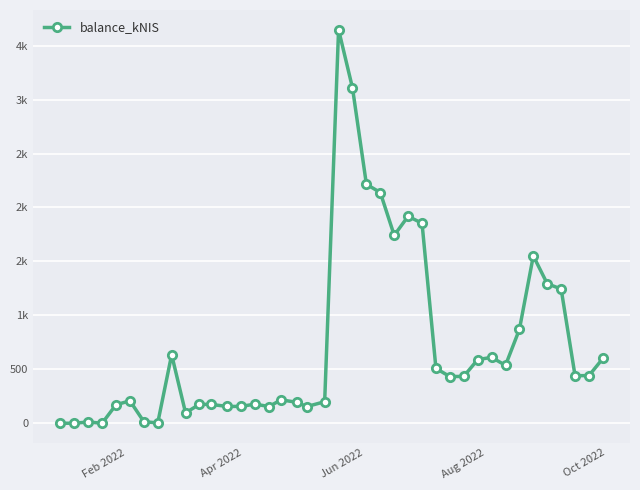

Does the chart have visible grid lines?

Yes